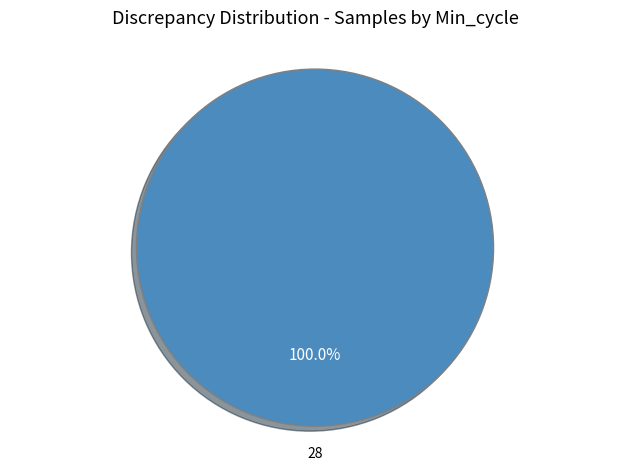

Does any single category account for the majority?

Yes